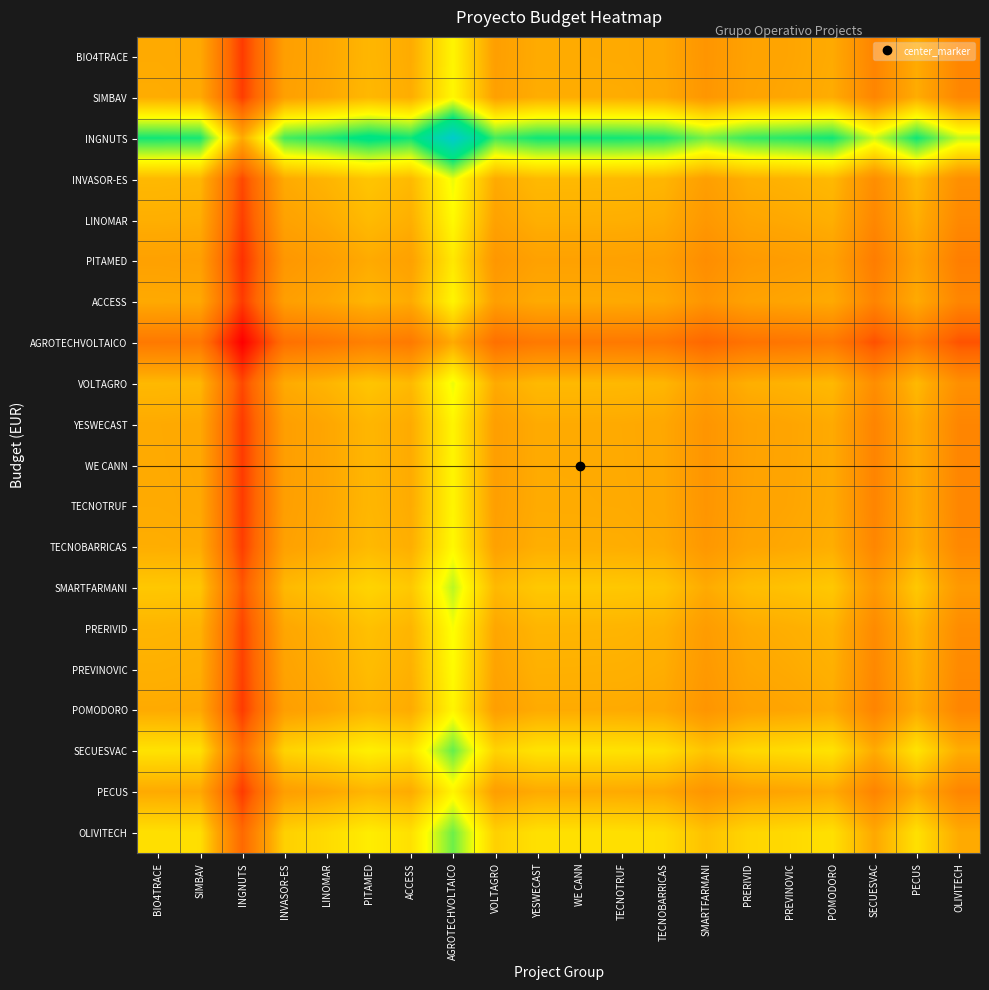

Which series changed the most between SIMBAV and SECUESVAC?

INGNUTS